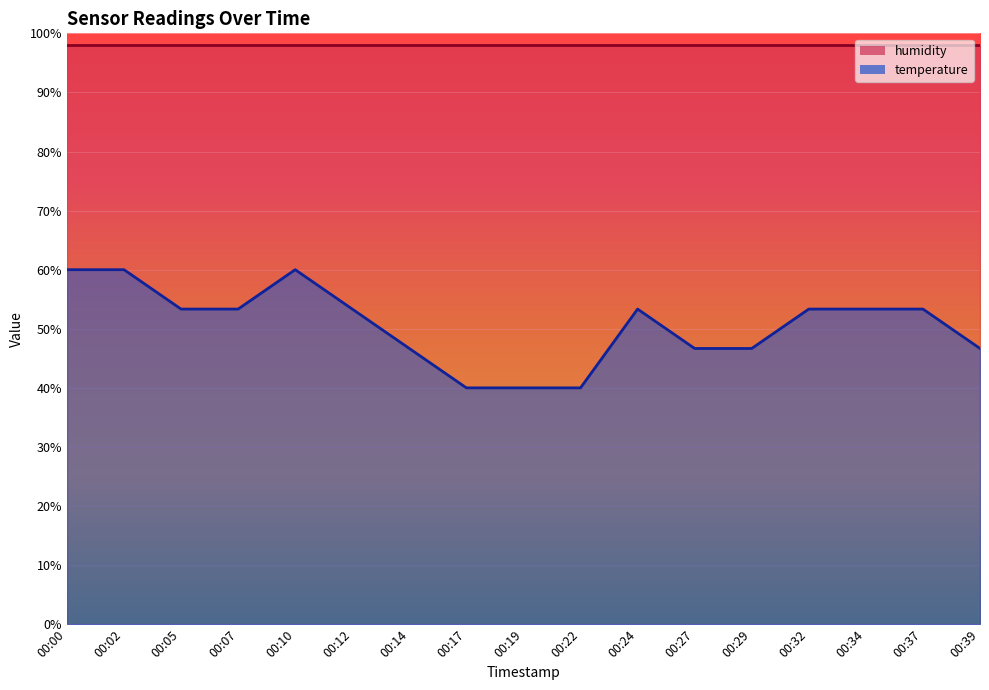

What is the value of the 13th point from the left?

0.5